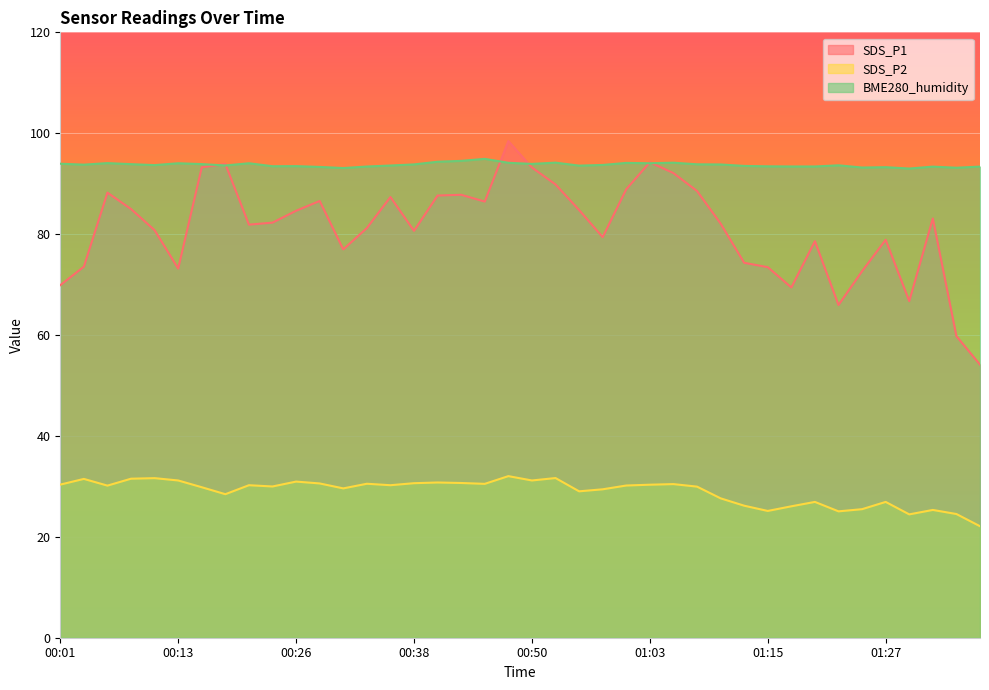

What is the label of the 16th point from the right?

01:00